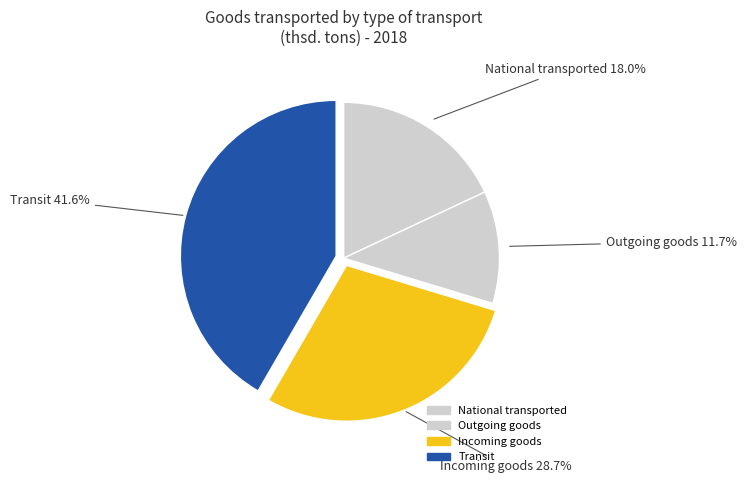

Which category has the smallest portion of the pie?

Outgoing goods